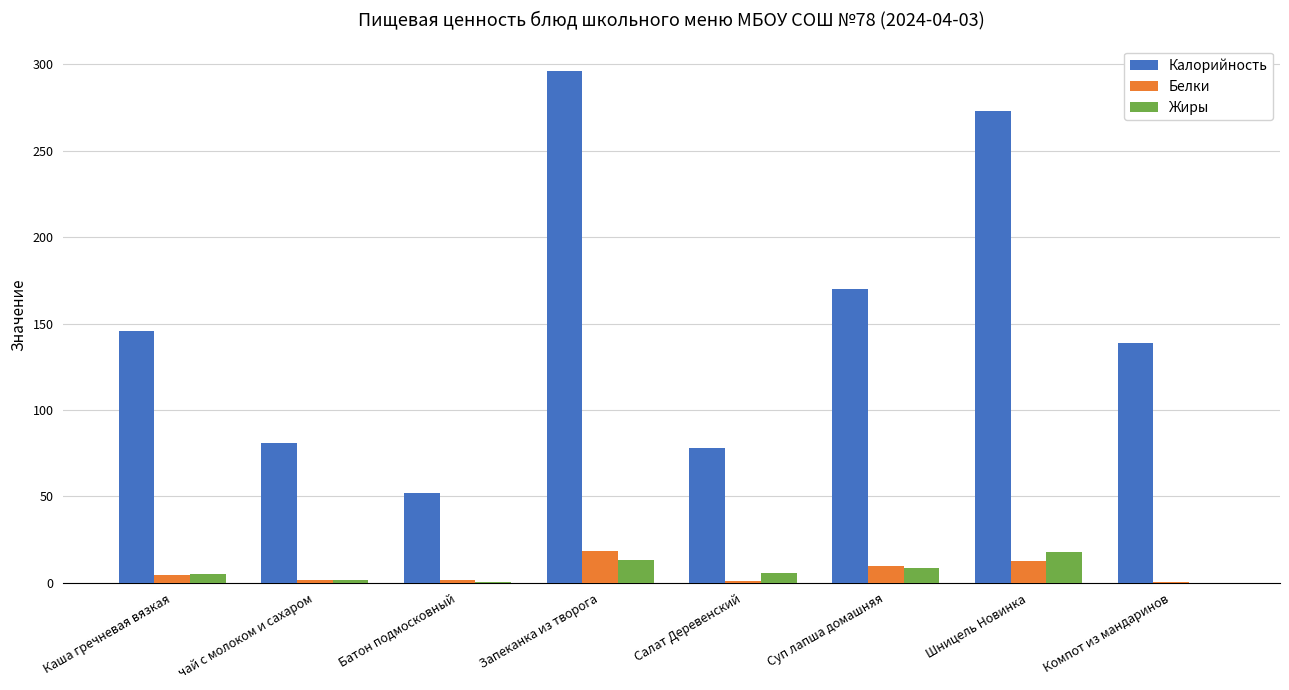

Is the value of Калорийность at Суп лапша домашняя greater than the value of Белки at Батон подмосковный?

Yes